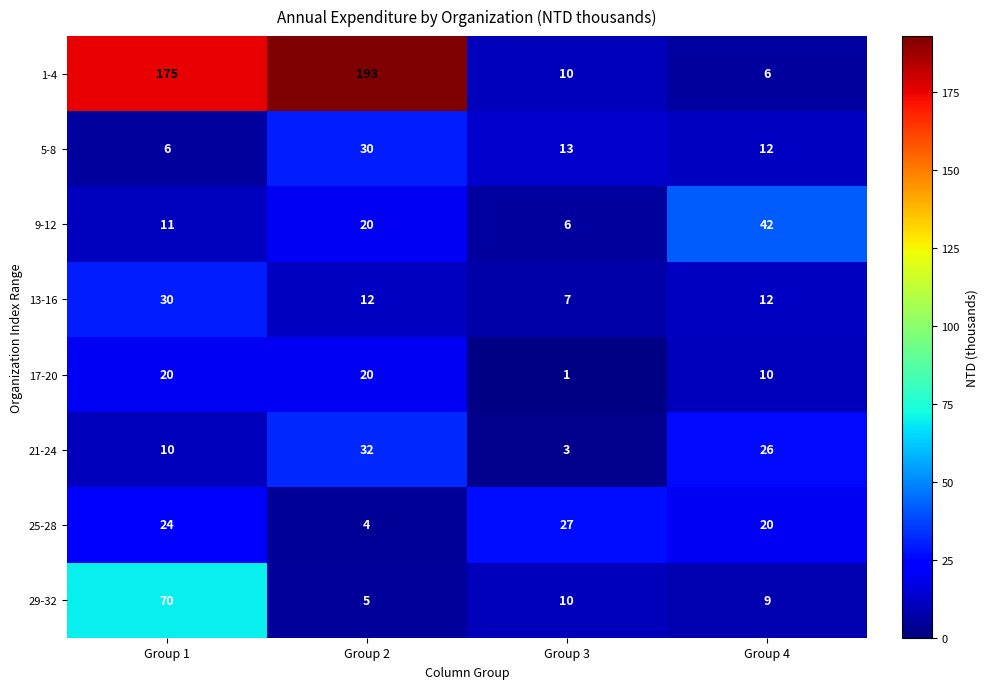

Rank the series at Group 1 from lowest to highest value.

5-8, 21-24, 9-12, 17-20, 25-28, 13-16, 29-32, 1-4